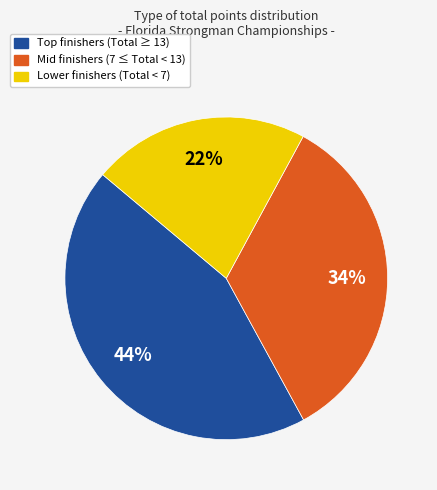

To the nearest percent, what is the difference between the largest and smallest slice percentages?

22%